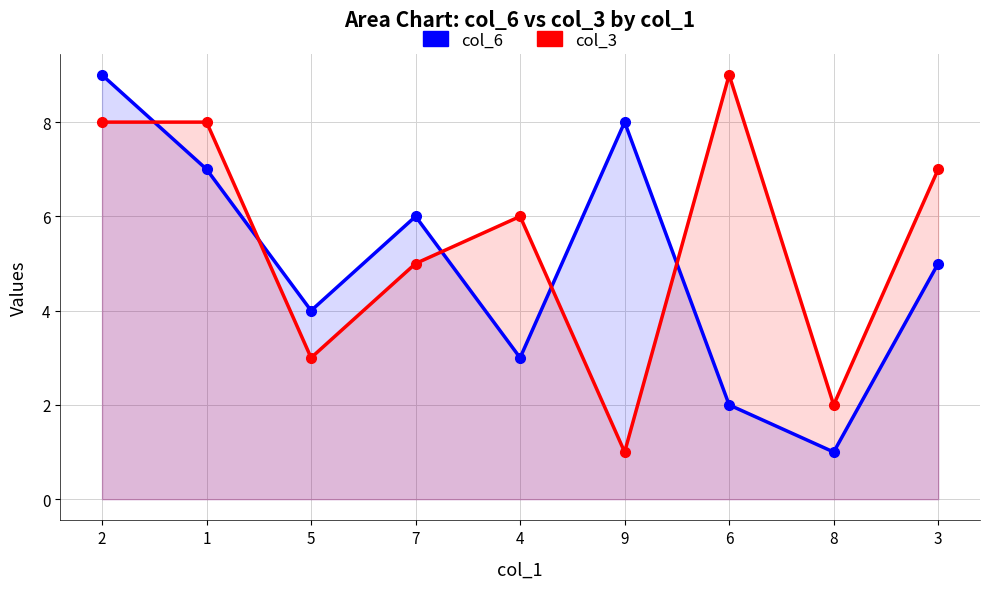

What is the sum of the col_6 values at 9 and 3?

13